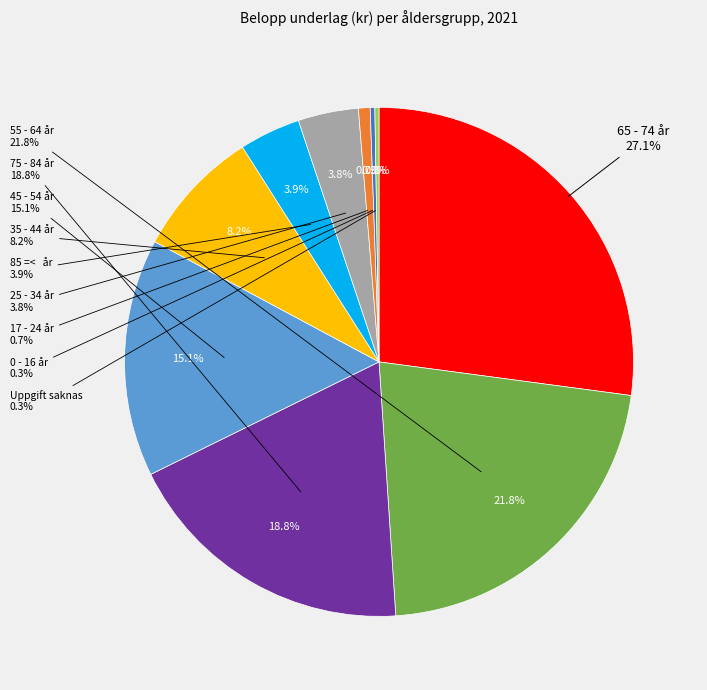

Is the sum of 65 - 74 år and 45 - 54 år greater than half?

No